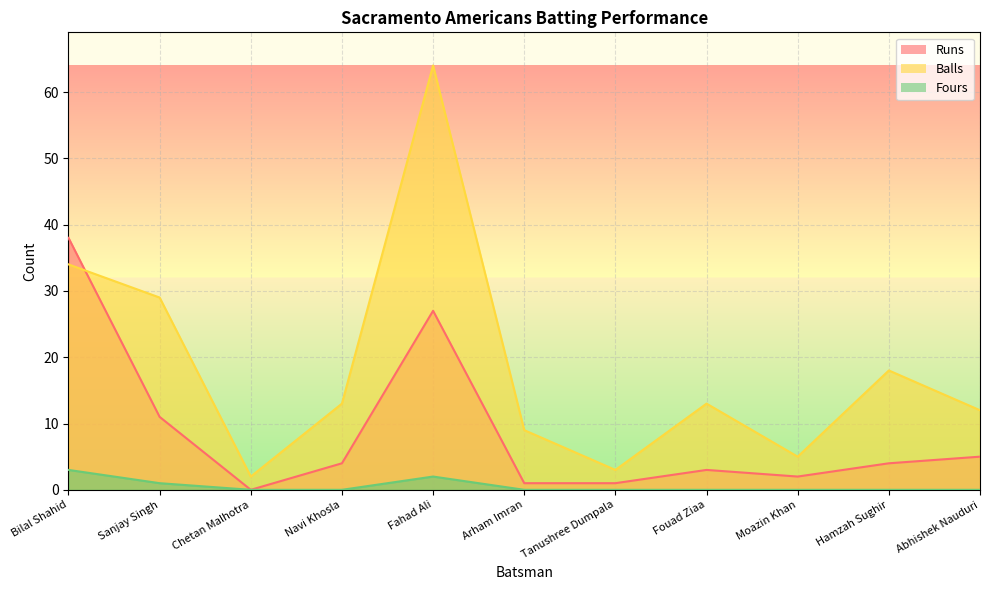

Which series has the largest range (max minus min)?

Balls